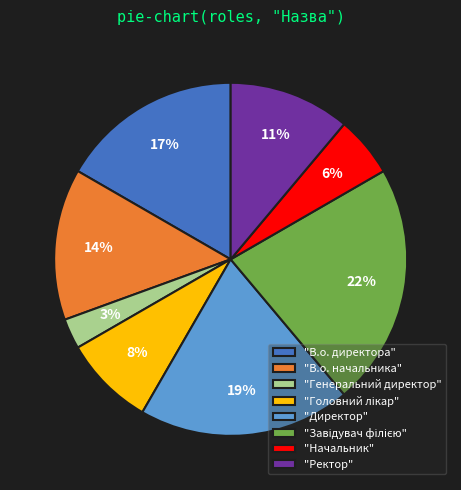

What percentage is the "В.о. директора" slice, to the nearest percent?

17%